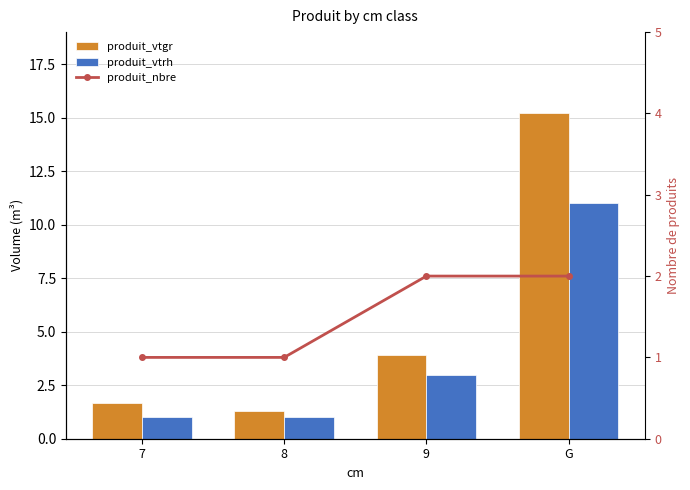

What is the total value across all series at G?

28.2